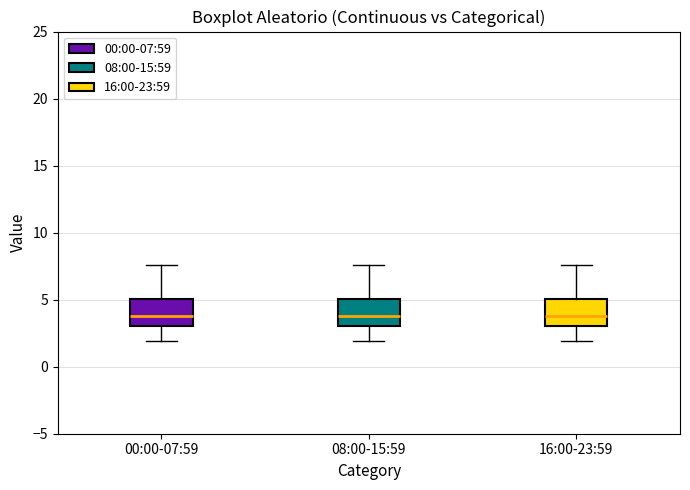

Where is the lower edge of the box for 08:00-15:59 on the y-axis? The values are not printed on the chart, so give them approximately, as read against the axis.

3.0